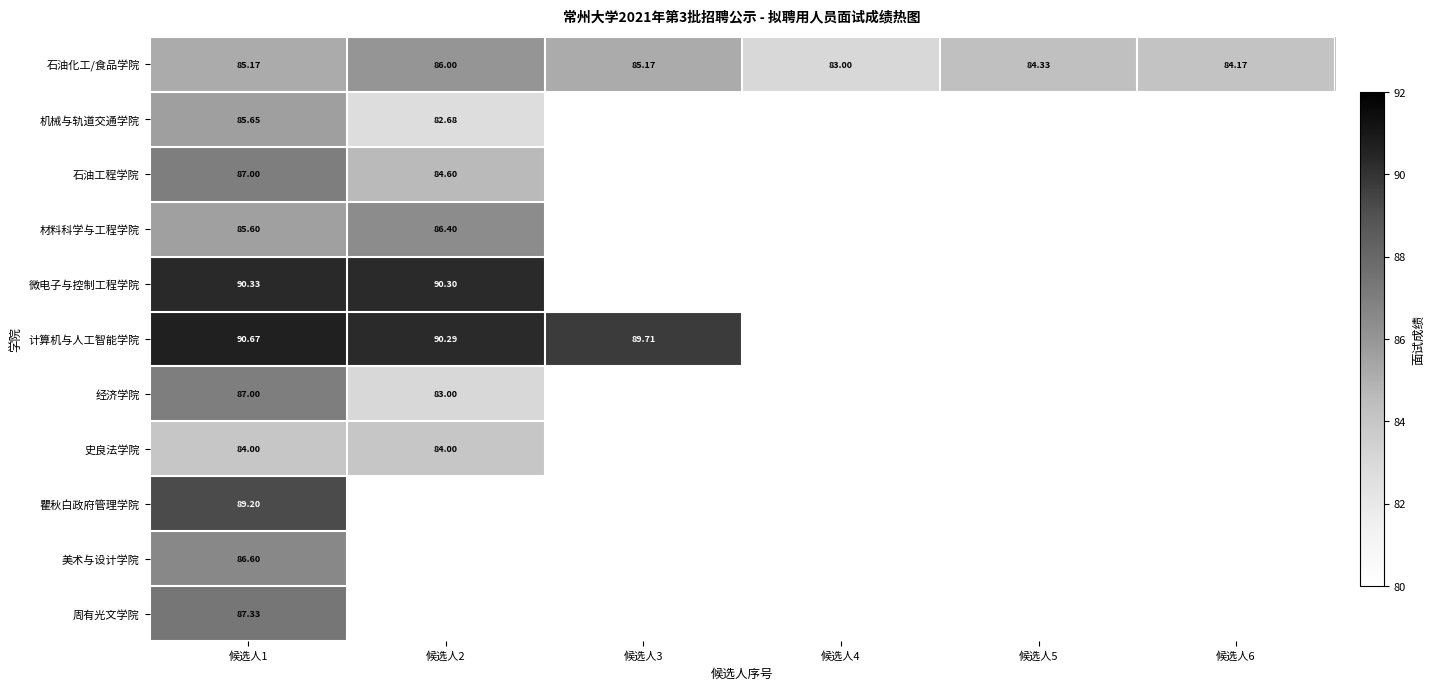

Count the number of data series in this chart.

11